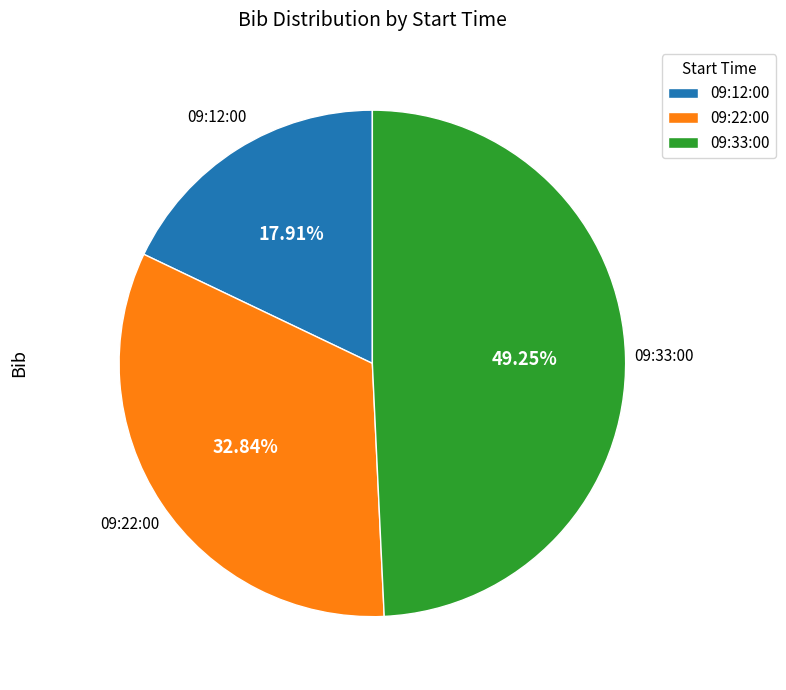

What is the smallest slice in the pie chart?

09:12:00